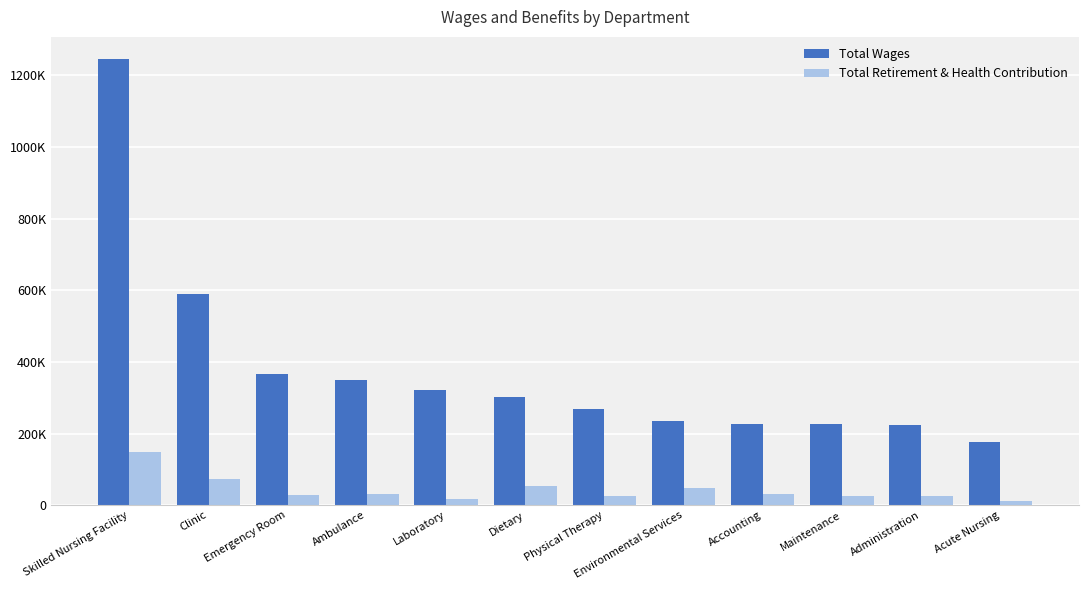

What are all the series names shown in the legend?

Total Wages, Total Retirement & Health Contribution